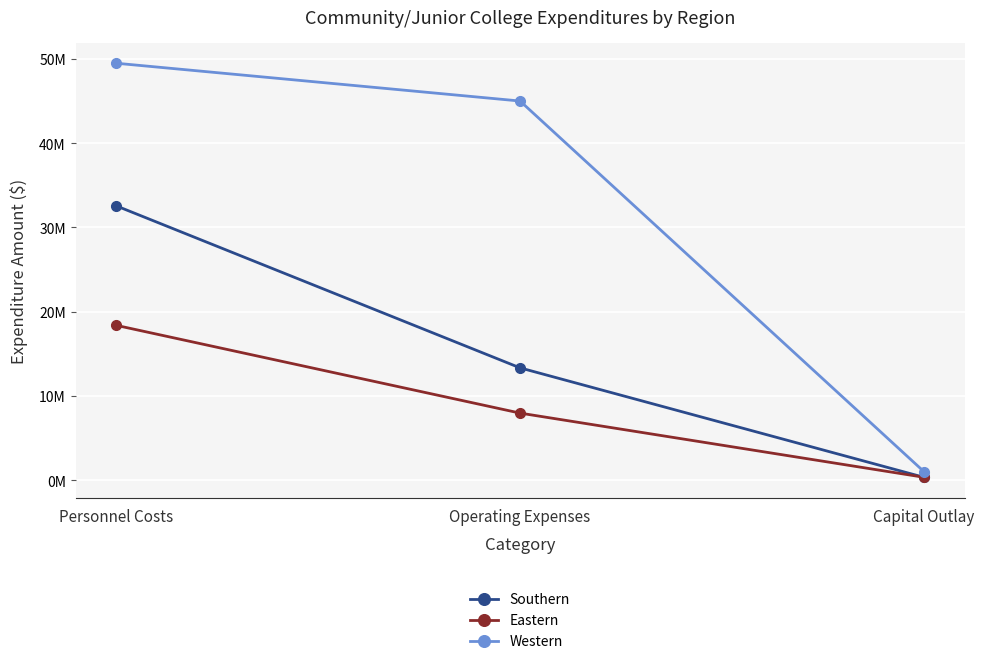

What is the value of the Southern point at the 3rd from the left?

350000